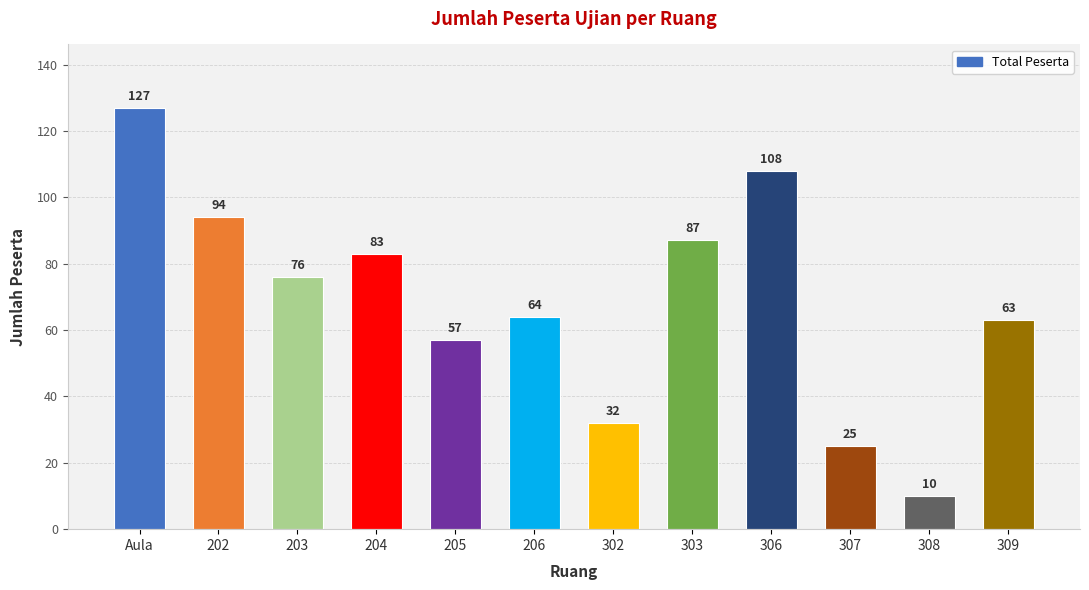

The value at 303 is 87. True or false?

True